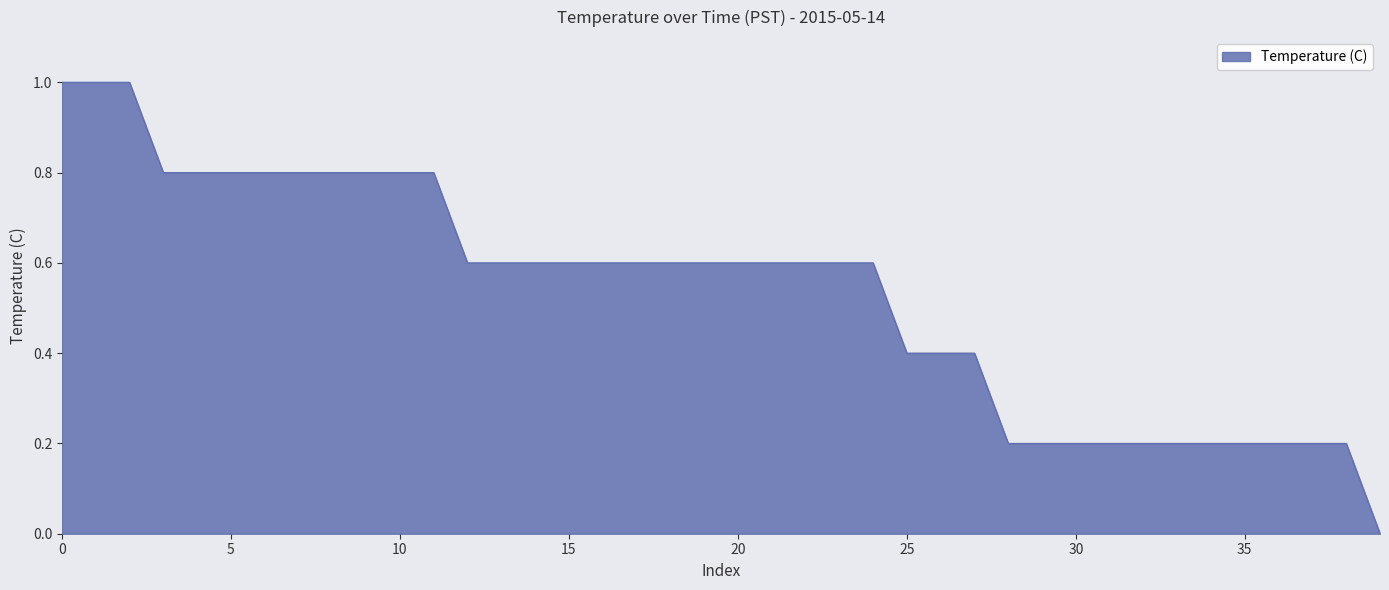

What is the difference between the maximum and minimum values?

1.0